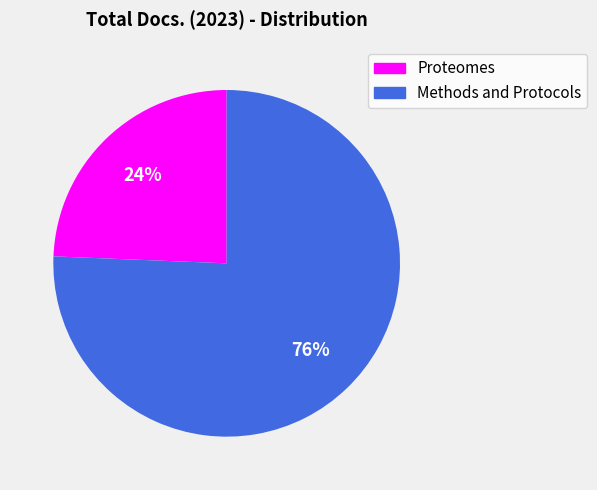

Approximately how many times larger is the value at Proteomes compared to Methods and Protocols?

0.3